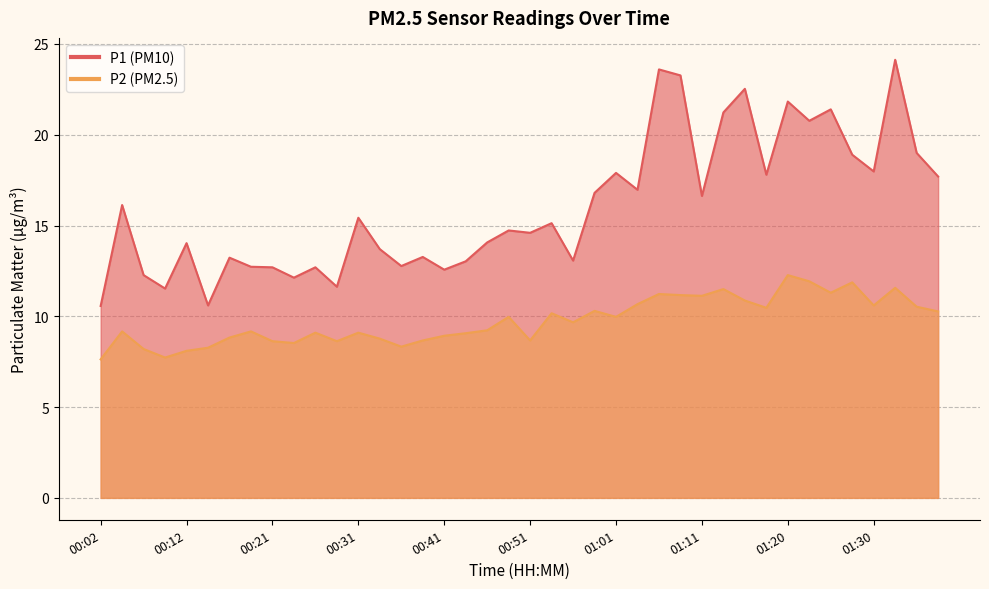

Which category has the lowest value in the P1 series?

00:02